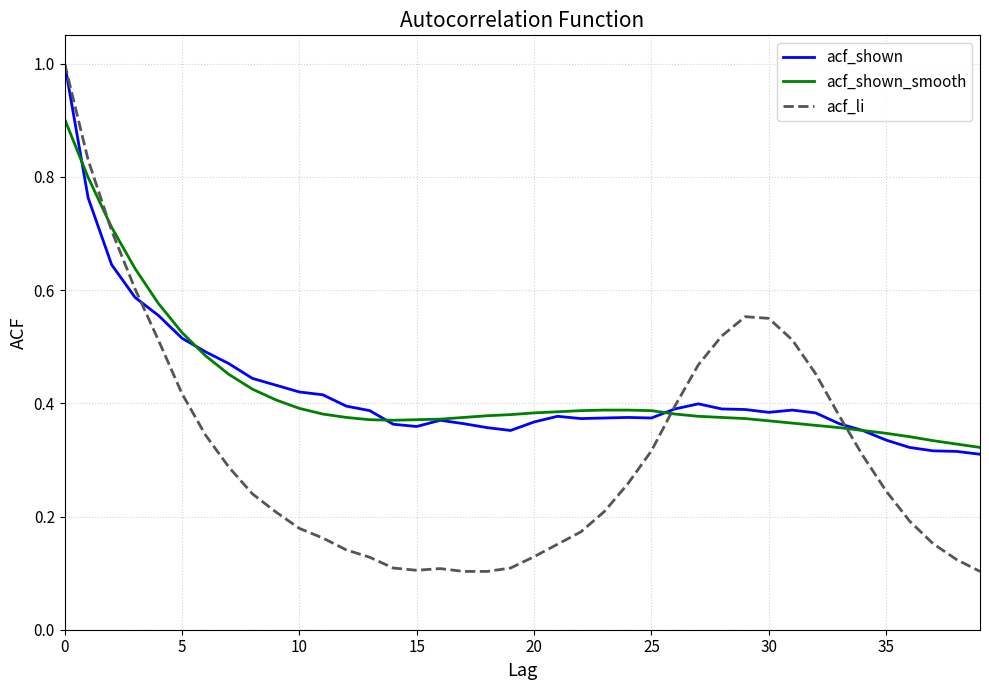

Which series has the widest spread of values?

acf_li